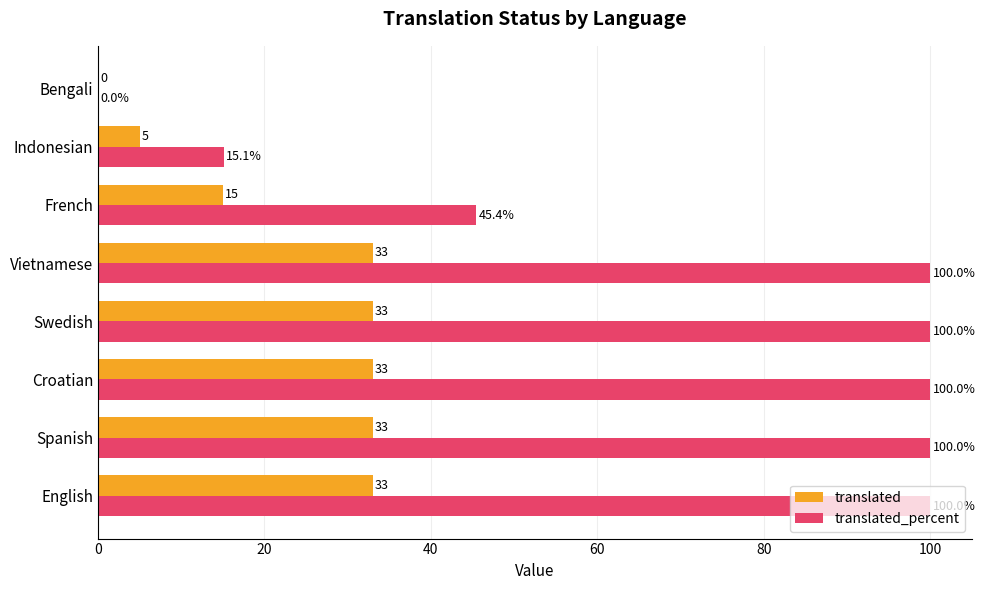

Is the value of translated at Swedish greater than the value of translated_percent at Indonesian?

Yes